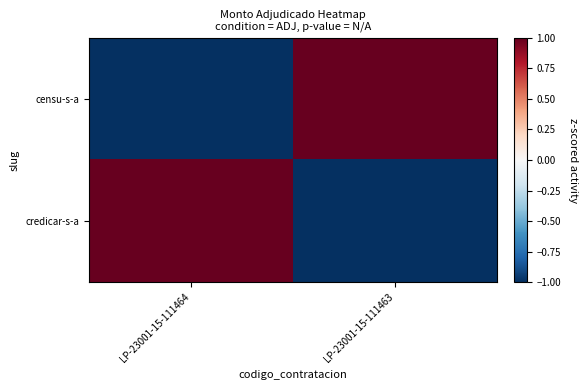

What is the smallest value displayed?

-1